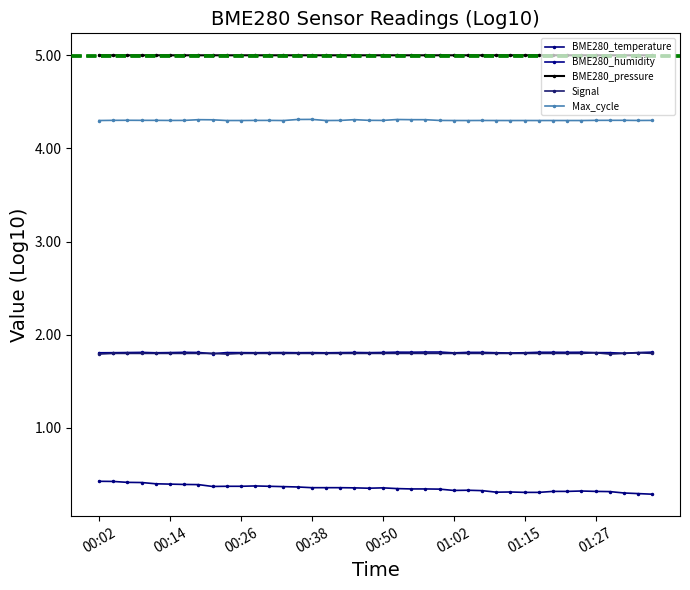

How many series are shown in this chart?

5